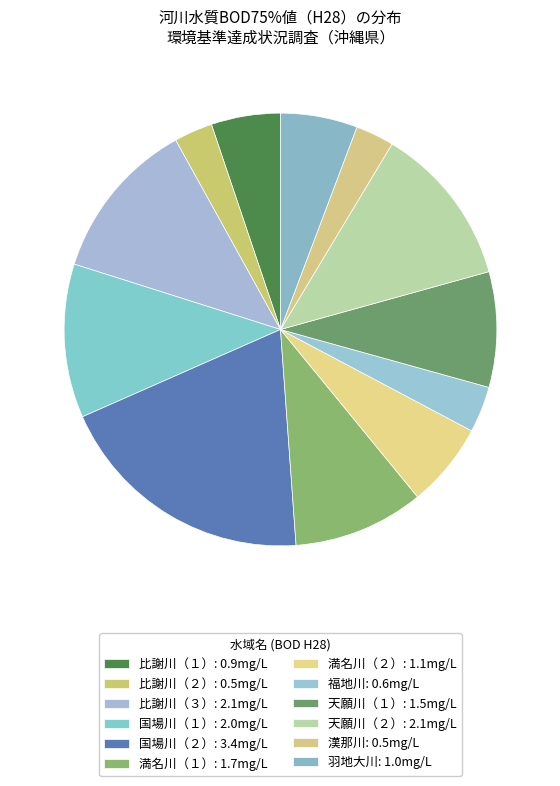

True or false: 比謝川（３） accounts for 1% of the total.

False